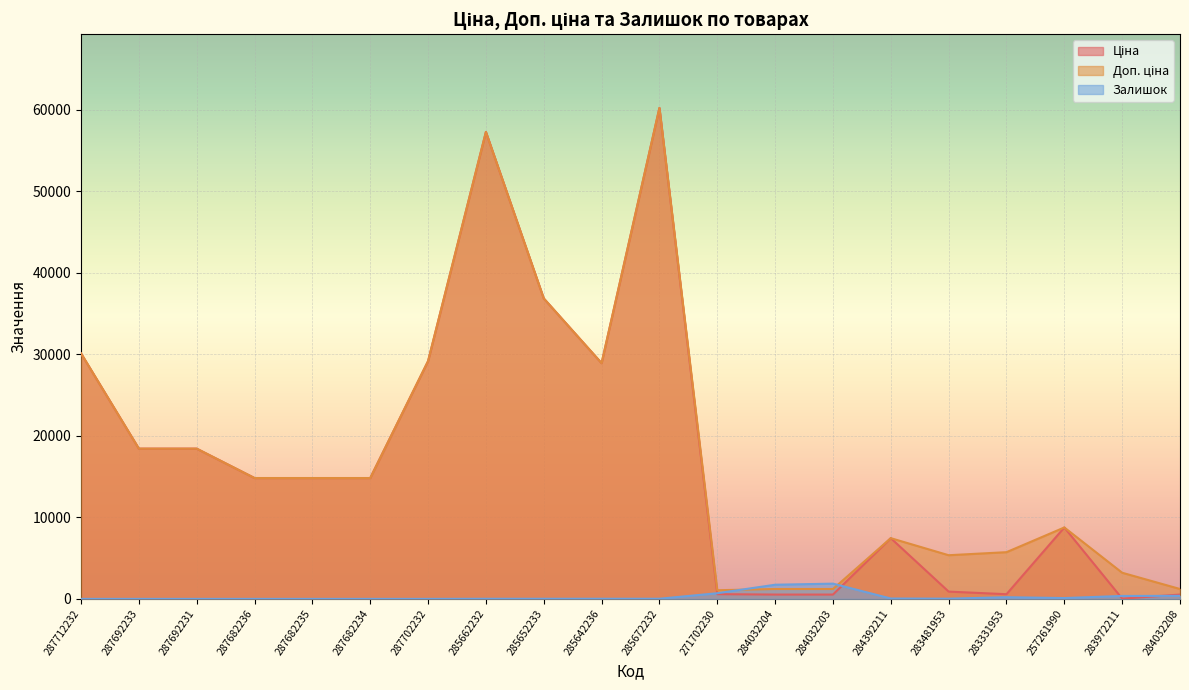

What is the difference between the highest and lowest values at 287682236?

14817.6